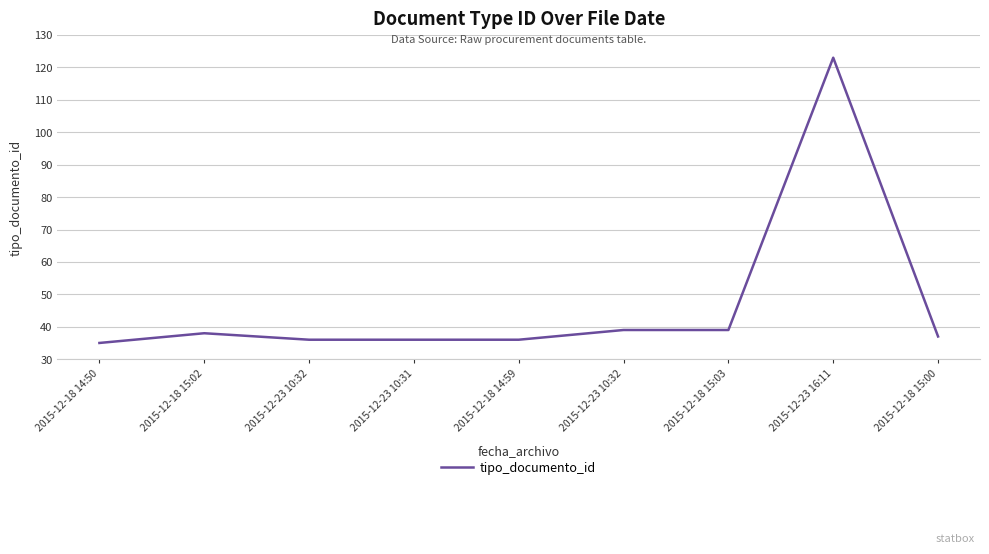

The chart shows a value of 9 at 2015-12-23 10:31. True or false?

False